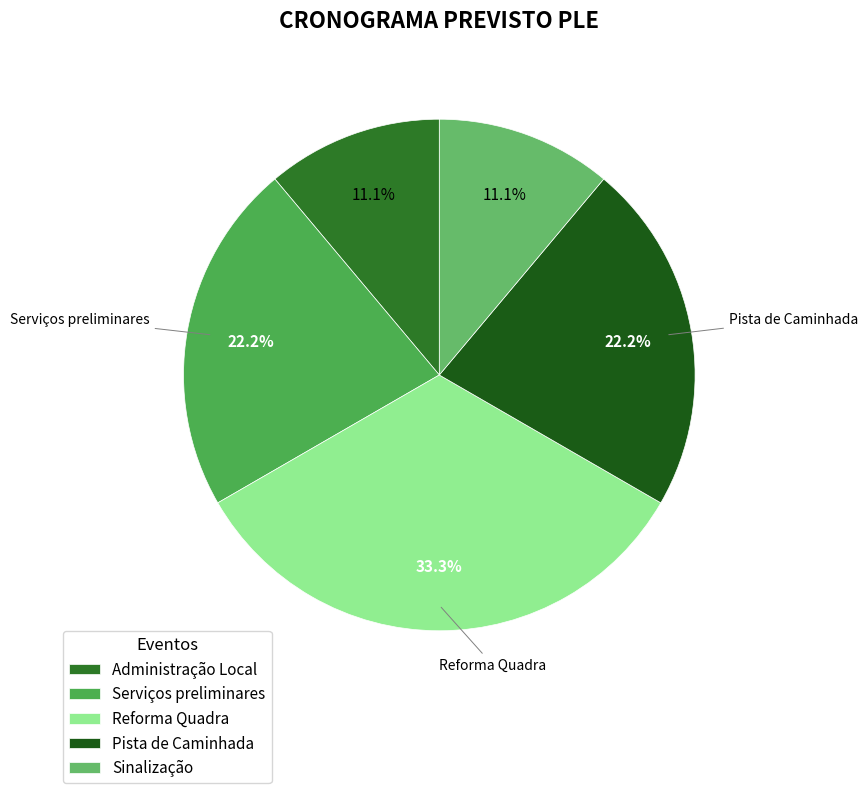

The Serviços preliminares slice represents 29% of the pie. True or false?

False